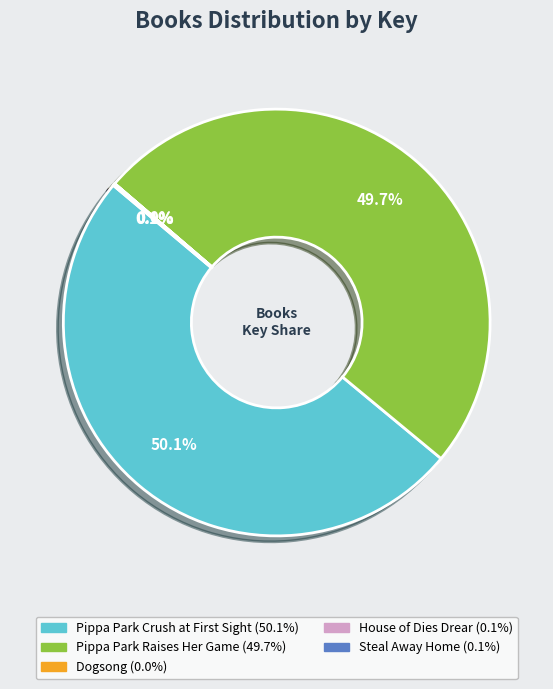

To the nearest percent, what is the average slice percentage?

20%